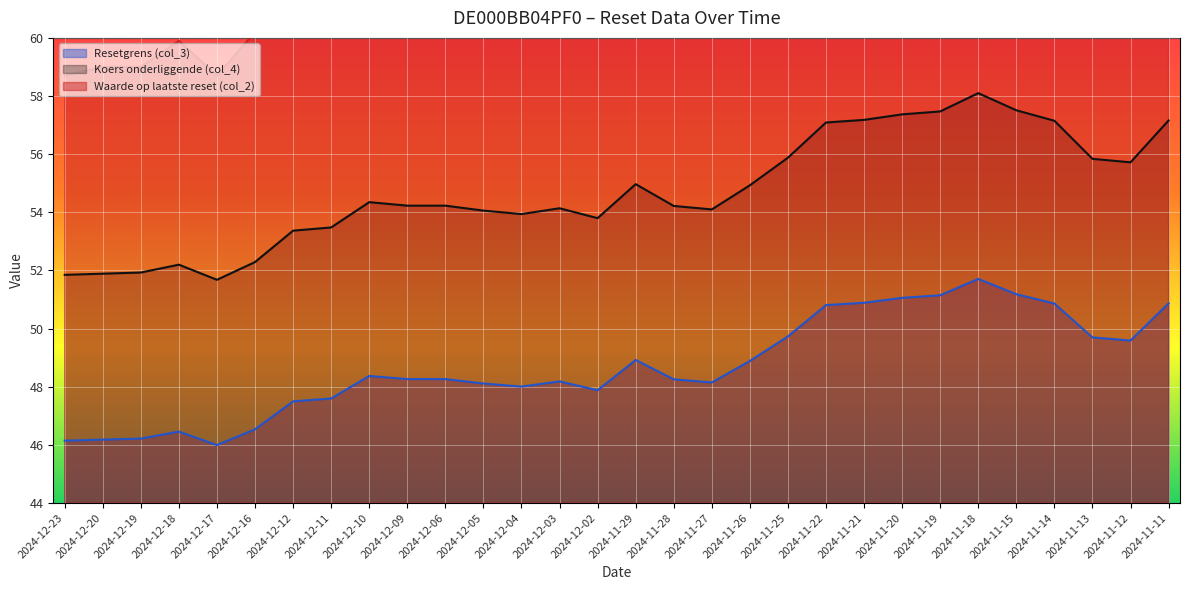

What are all the series names shown in the legend?

Resetgrens (col_3), Koers onderliggende (col_4), Waarde op laatste reset (col_2)